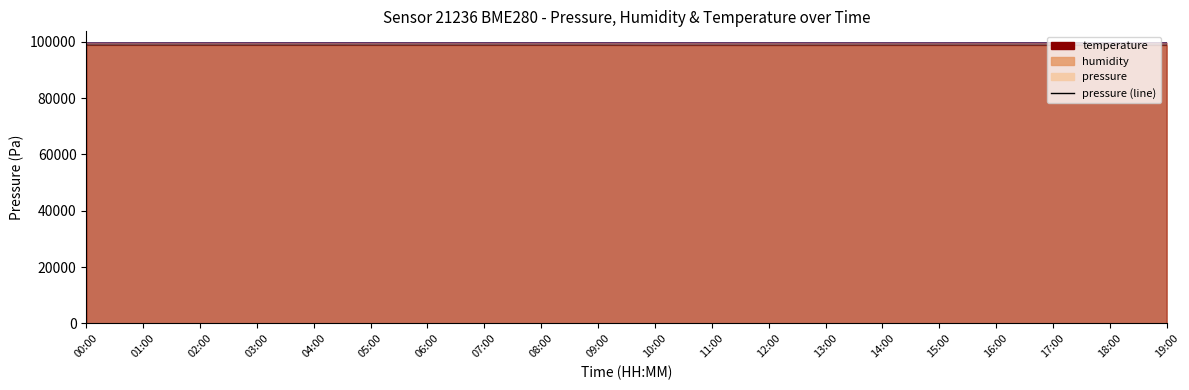

True or false: pressure (line) and humidity (line) cross at least once.

False